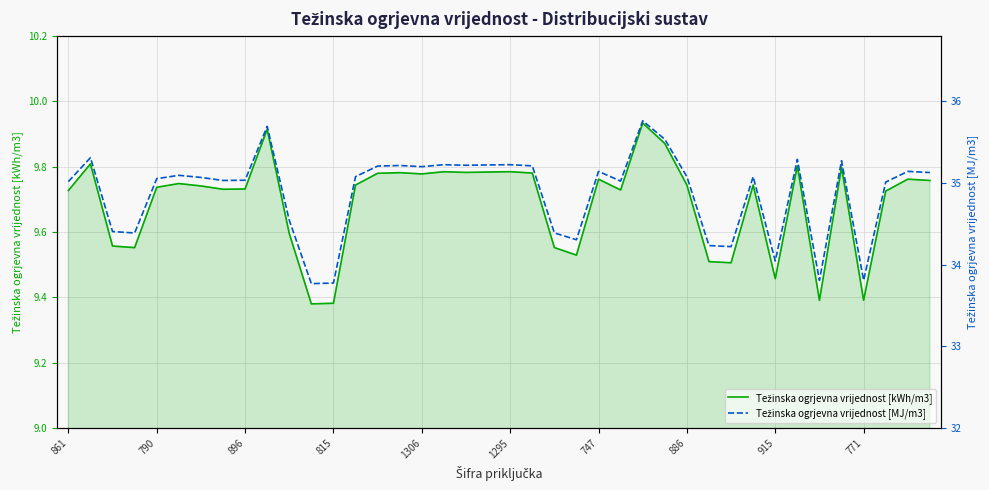

What position from the right is 815?

28